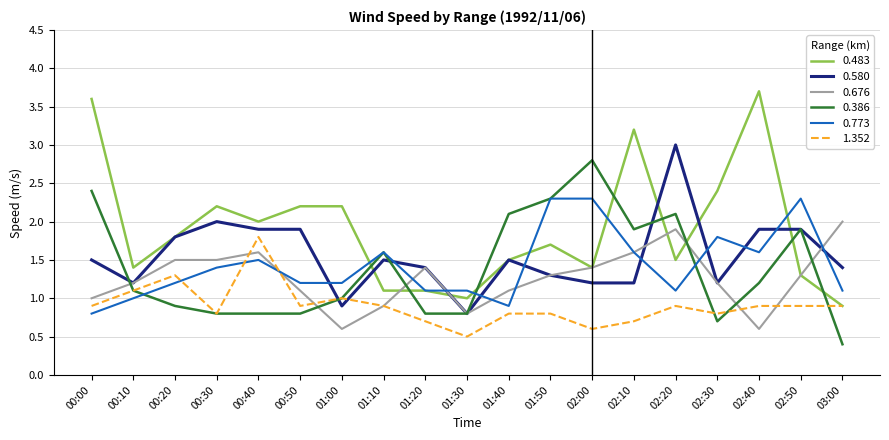

Is this an area chart (filled region under the line)?

No